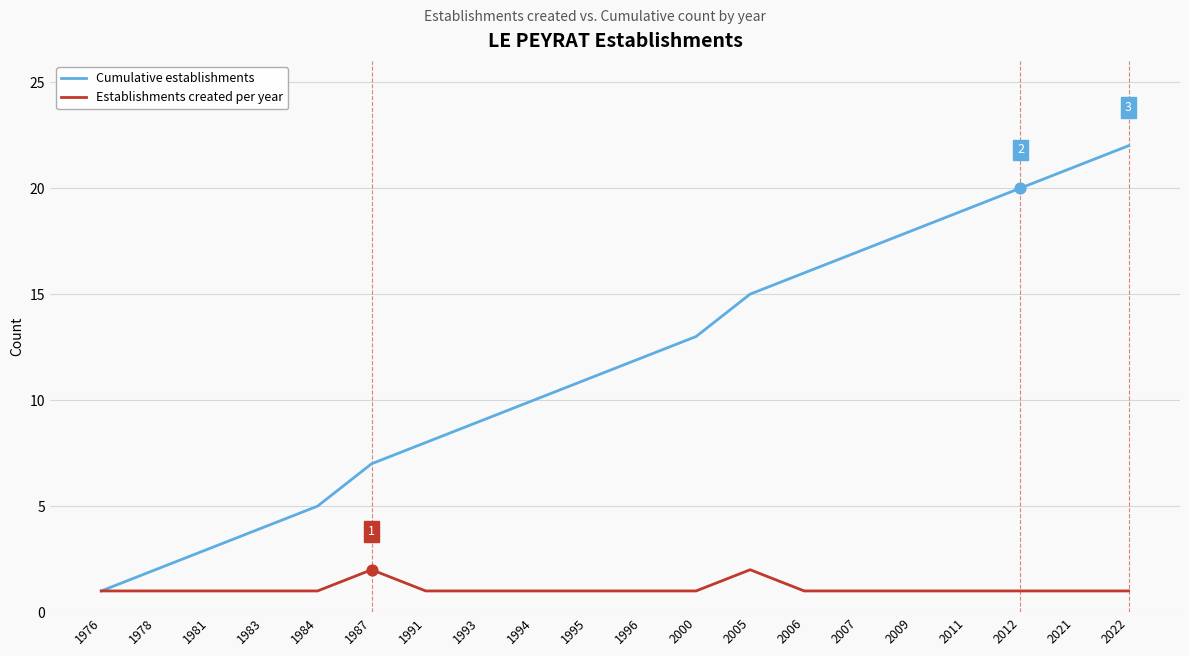

At which category is the sum across all series the highest?

2022